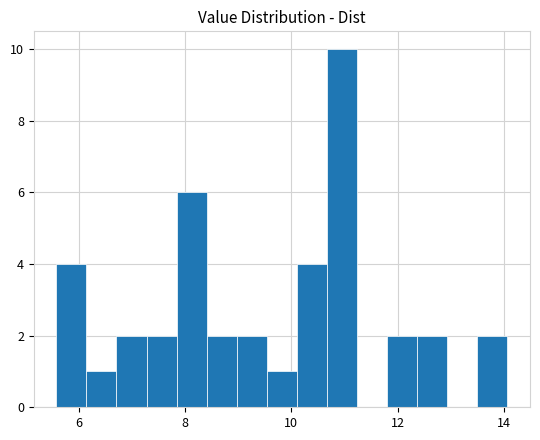

Around what value on the x-axis is the tallest bar? Give the approximate position of its centre, as read against the axis.

11.0